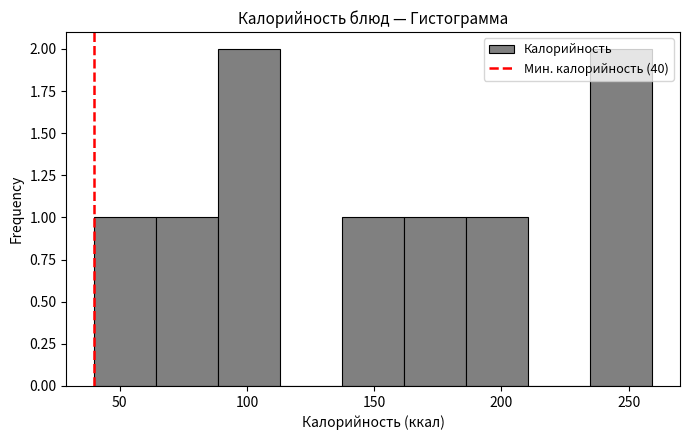

How tall is the bar that spans 235 to 260 on the x-axis? Neither the bar edges nor the heights are printed on the chart, so give them approximately, as read against the axes.

2